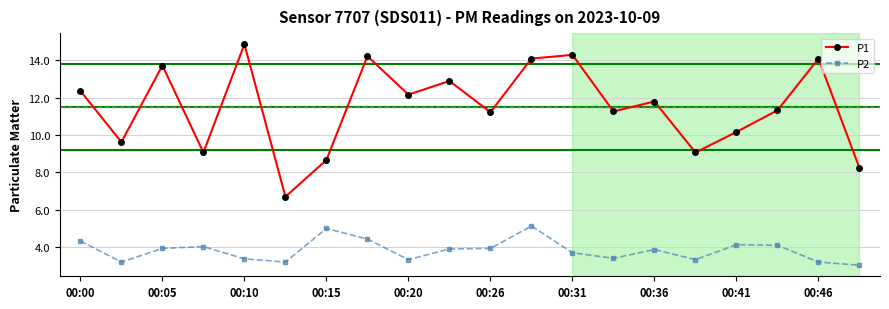

What is the value of the P1 point at the 16th from the left?

9.1